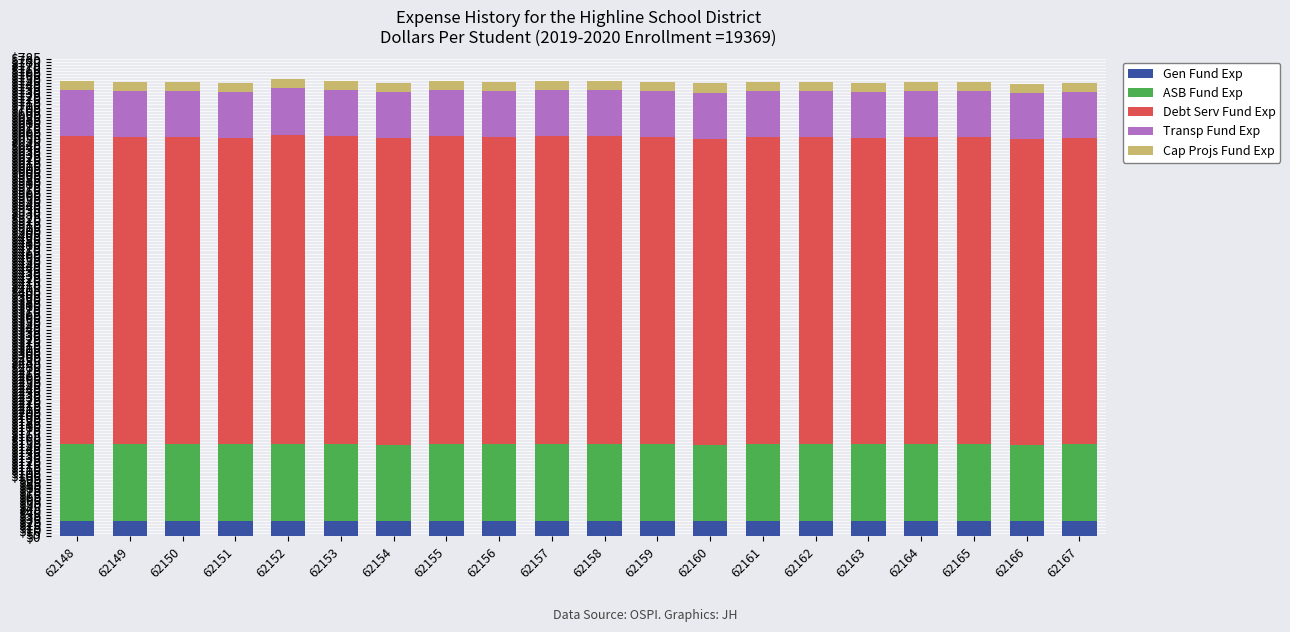

What is the difference between the second highest and minimum values in the Transp Fund Exp series?

0.5